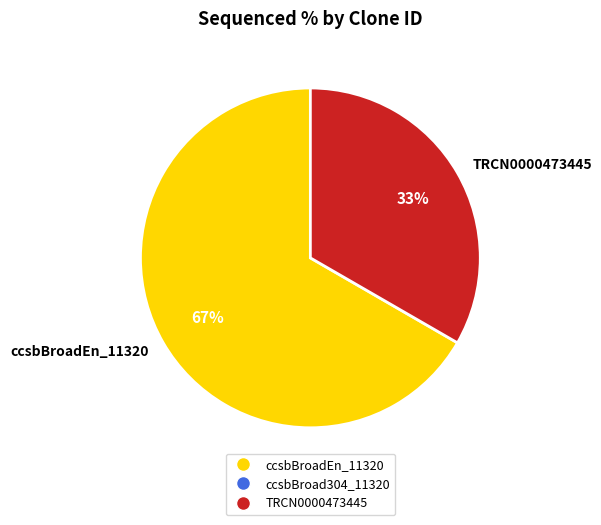

What is the largest slice in the pie chart?

ccsbBroadEn_11320